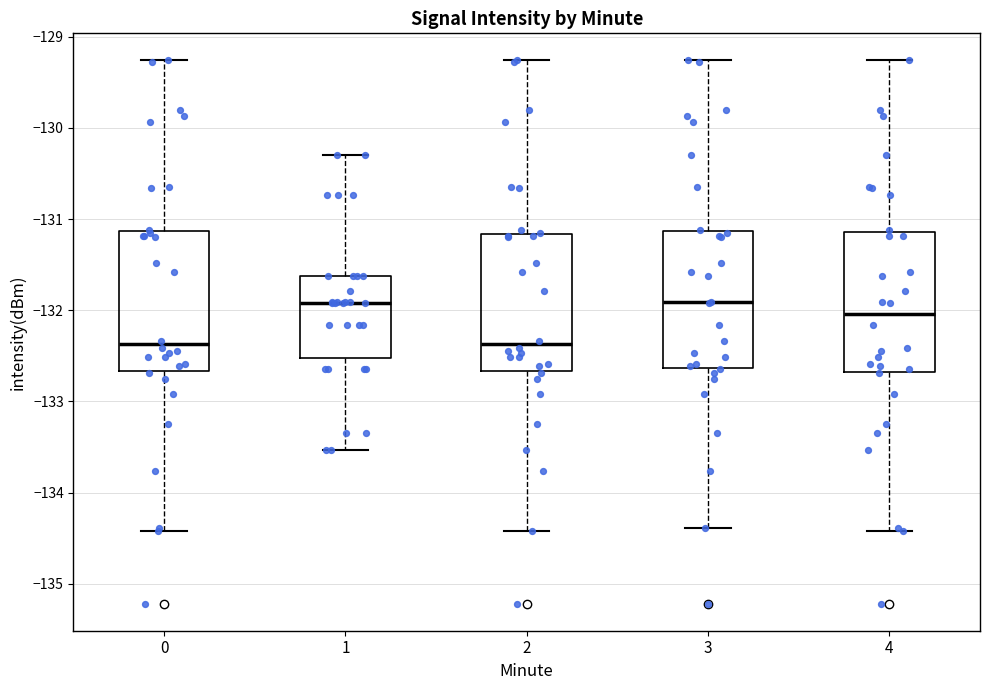

Reading left to right, read every box against the y-axis: the position of its median line, the range the box covers, and the ends of its whiskers. The values are not printed on the chart, so give them approximately, as read against the axis.

0: median -132.4, box -132.7 to -131.1, whiskers -134.4 to -129.3
1: median -131.9, box -132.5 to -131.6, whiskers -133.5 to -130.3
2: median -132.4, box -132.7 to -131.2, whiskers -134.4 to -129.3
3: median -131.9, box -132.6 to -131.1, whiskers -134.4 to -129.3
4: median -132.0, box -132.7 to -131.1, whiskers -134.4 to -129.3